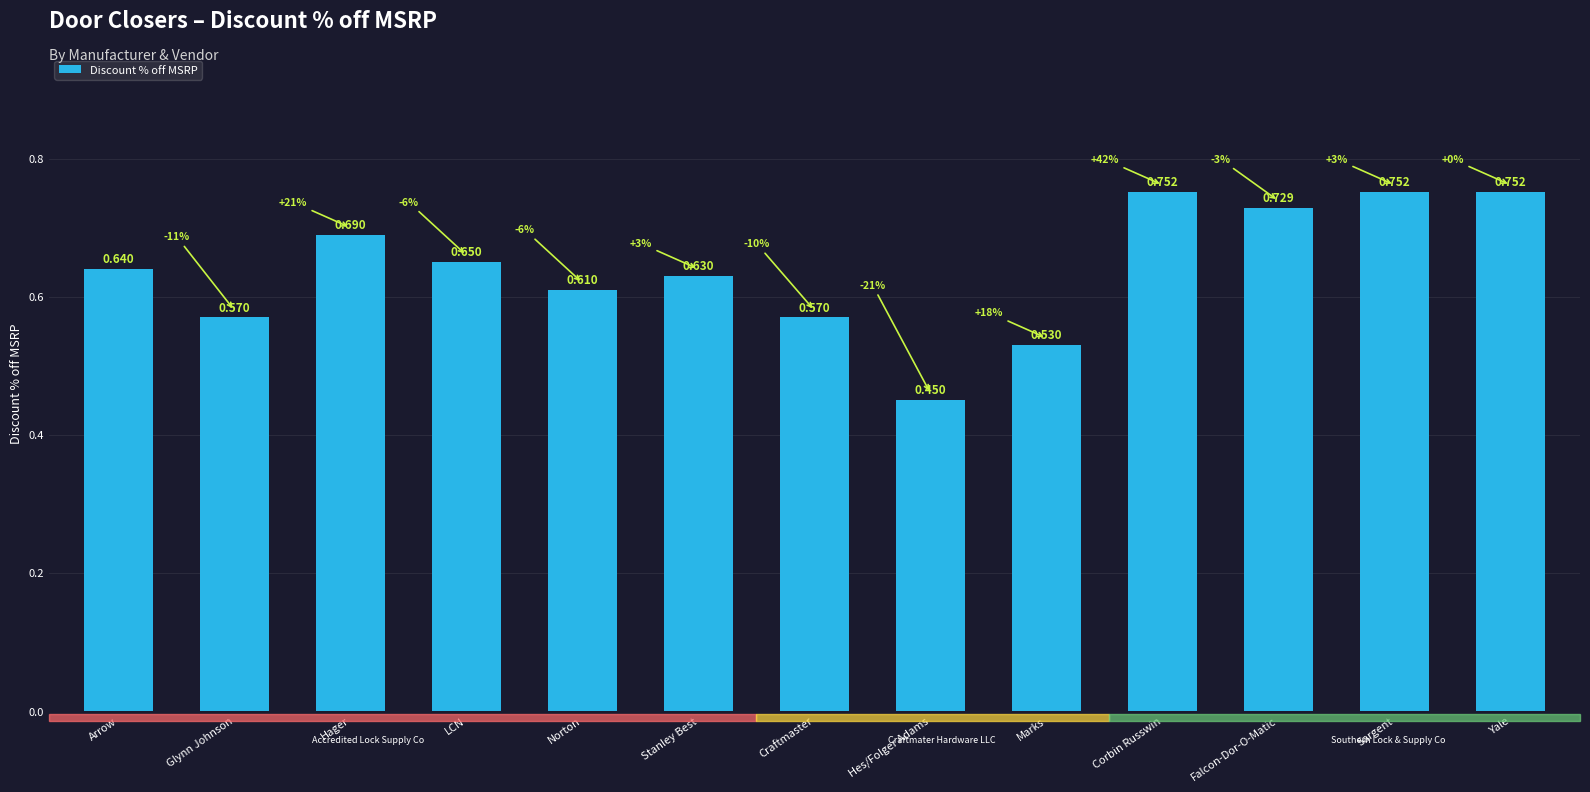

At which label is the value closest to 0?

Hes/Folger Adams